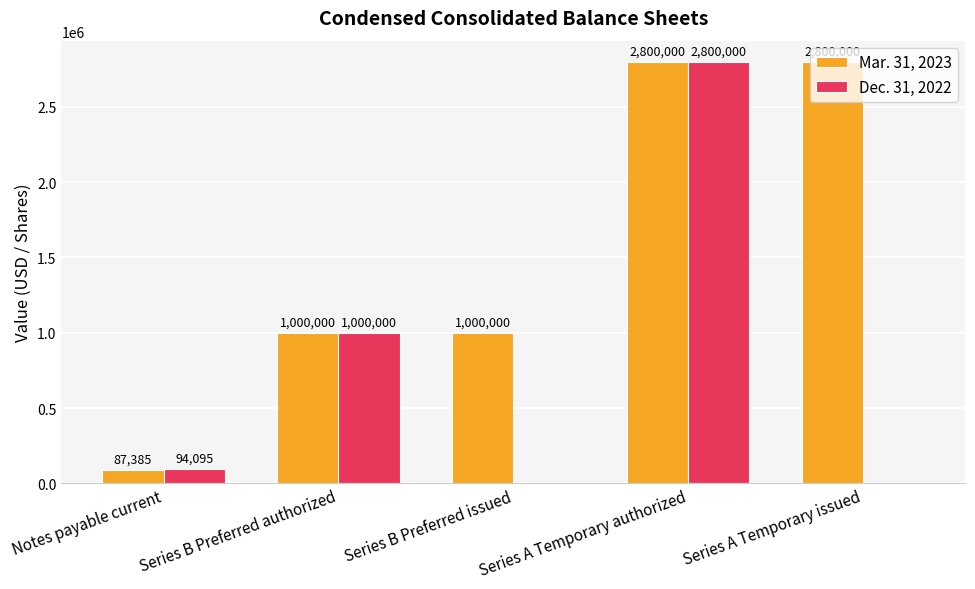

What is the sum of the Dec. 31, 2022 values at Notes payable current and Series A Temporary issued?

94095